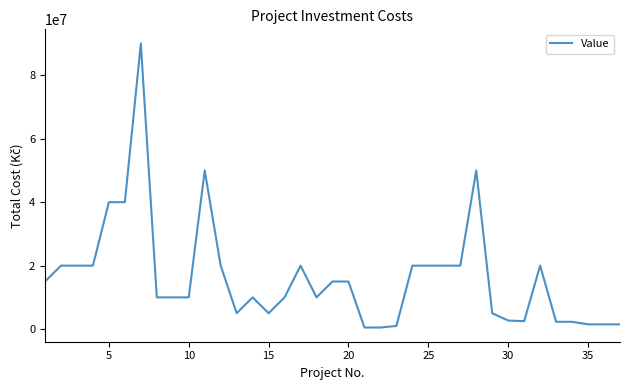

What is the maximum value shown in the chart?

90000000